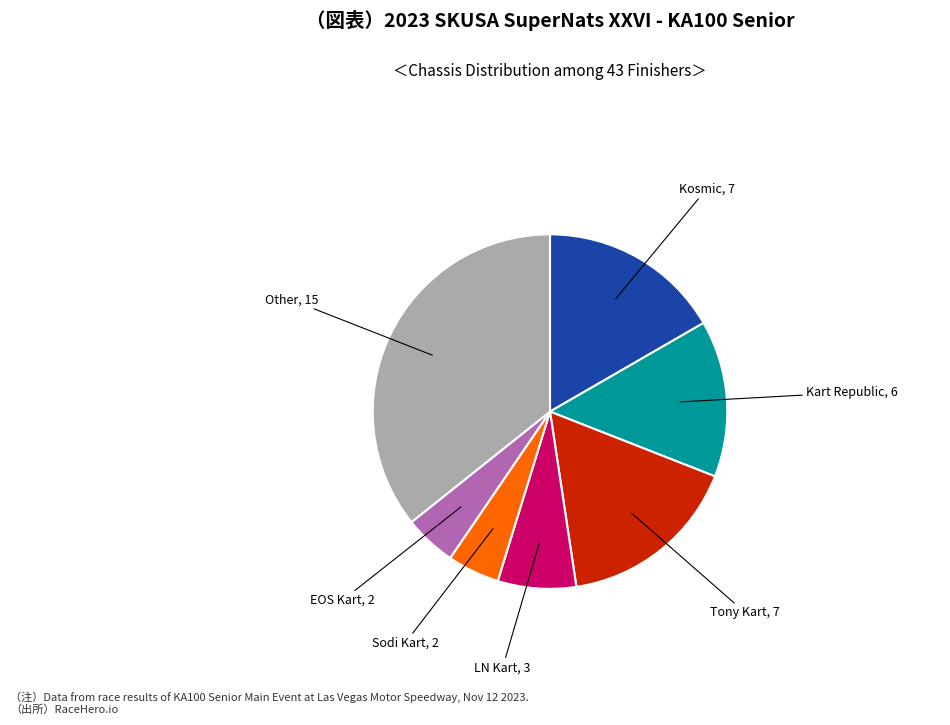

To the nearest percent, what is the difference between the Other and K S slice percentages?

29%